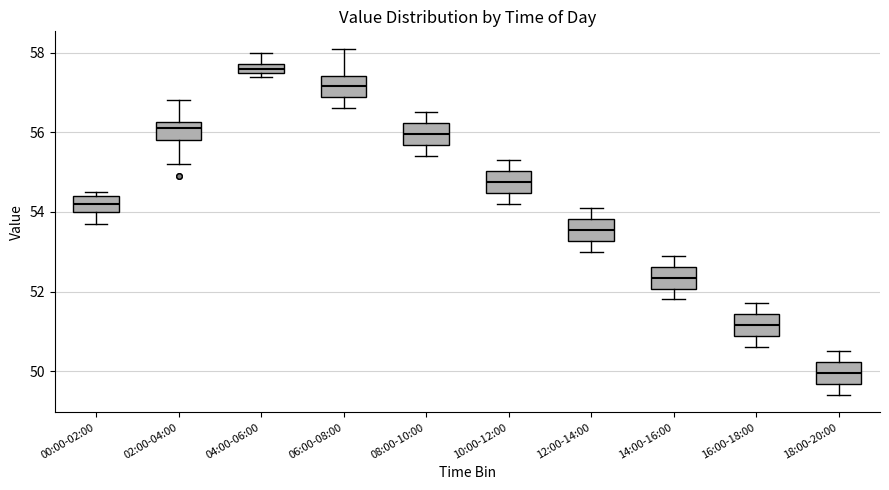

Which box's median line is the highest?

04:00-06:00